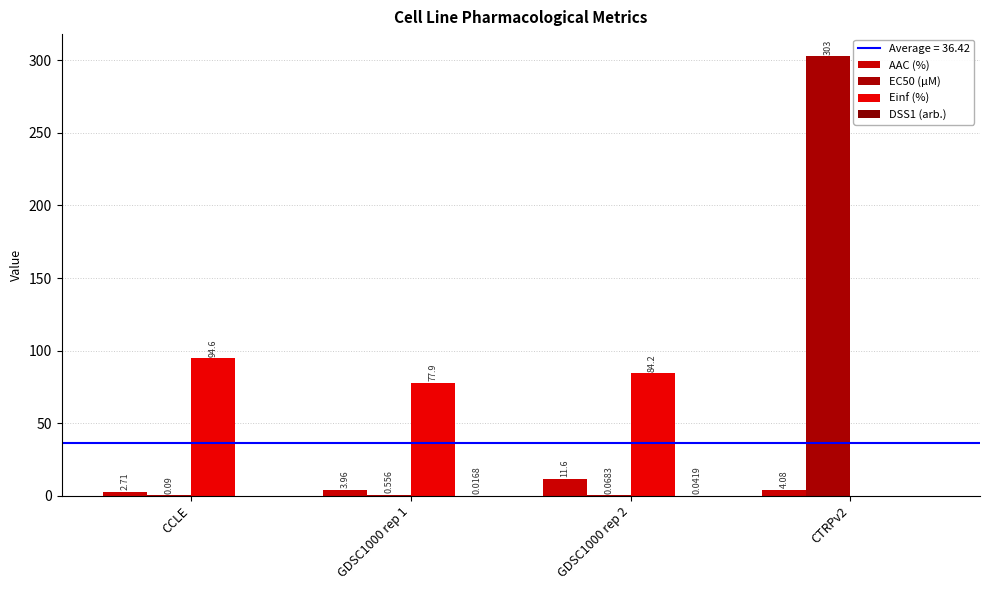

How many DSS1 (arb.) values are between 0 and 1?

4